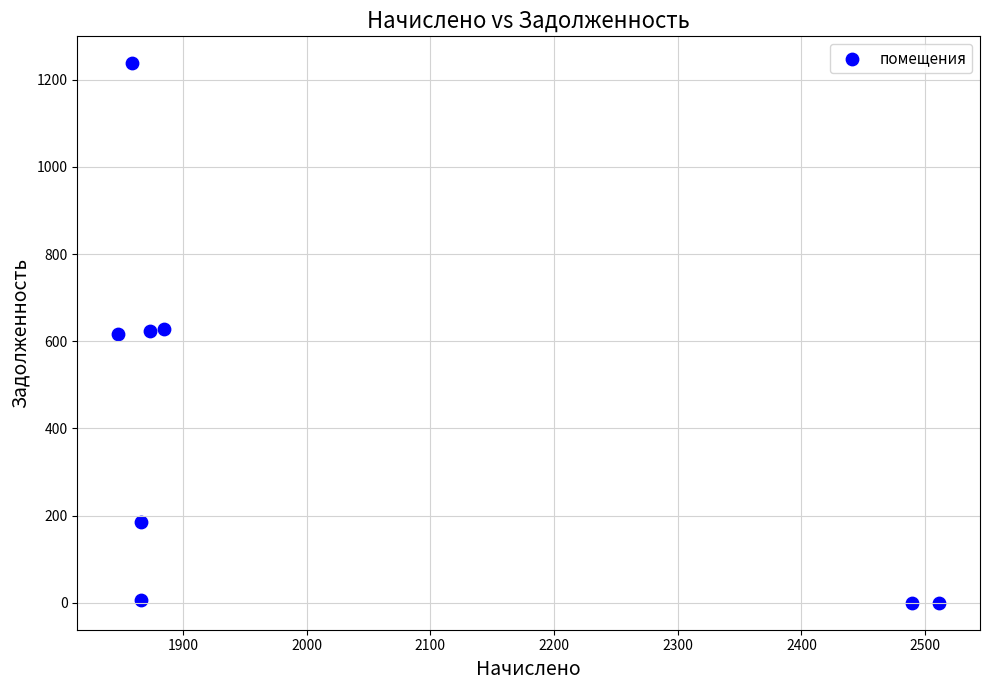

What is the average Y value?

412.2